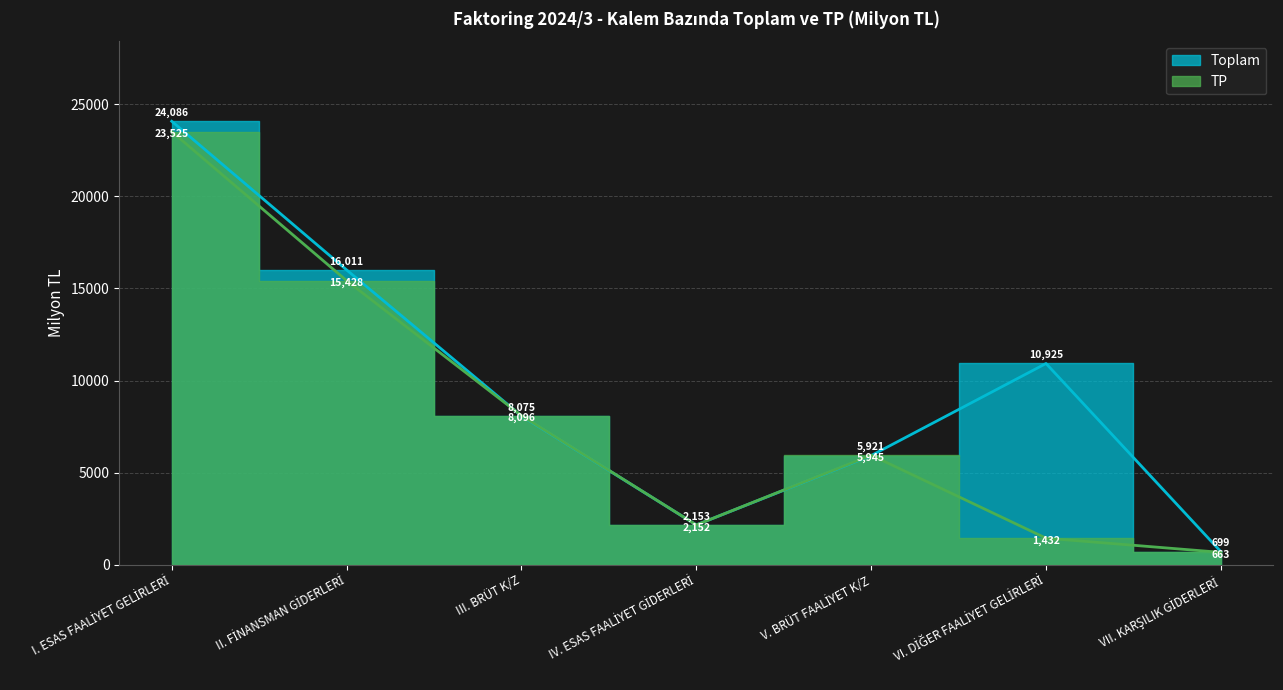

Is the value of Toplam at II. FİNANSMAN GİDERLERİ greater than the value of TP at VI. DİĞER FAALİYET GELİRLERİ?

Yes